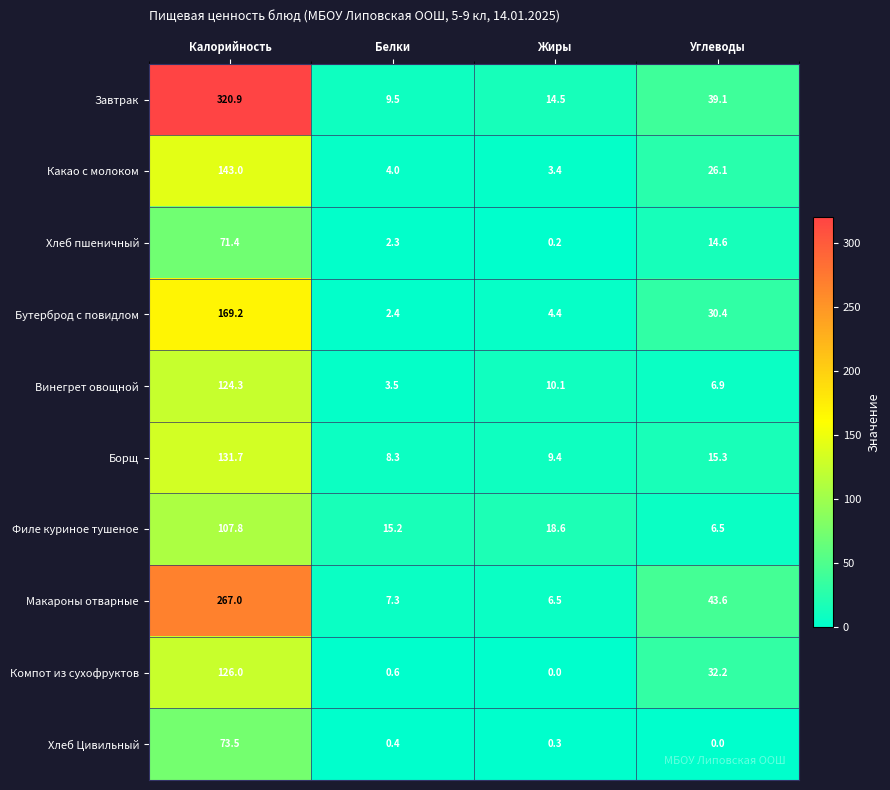

At Калорийность, list the series in order from largest to smallest.

Завтрак, Макароны отварные, Бутерброд с повидлом, Какао с молоком, Борщ, Компот из сухофруктов, Винегрет овощной, Филе куриное тушеное, Хлеб Цивильный, Хлеб пшеничный